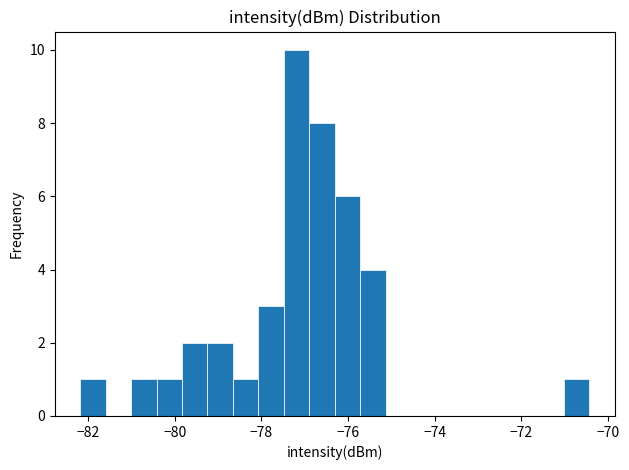

Around what value on the x-axis is the tallest bar? Give the approximate position of its centre, as read against the axis.

-77.2